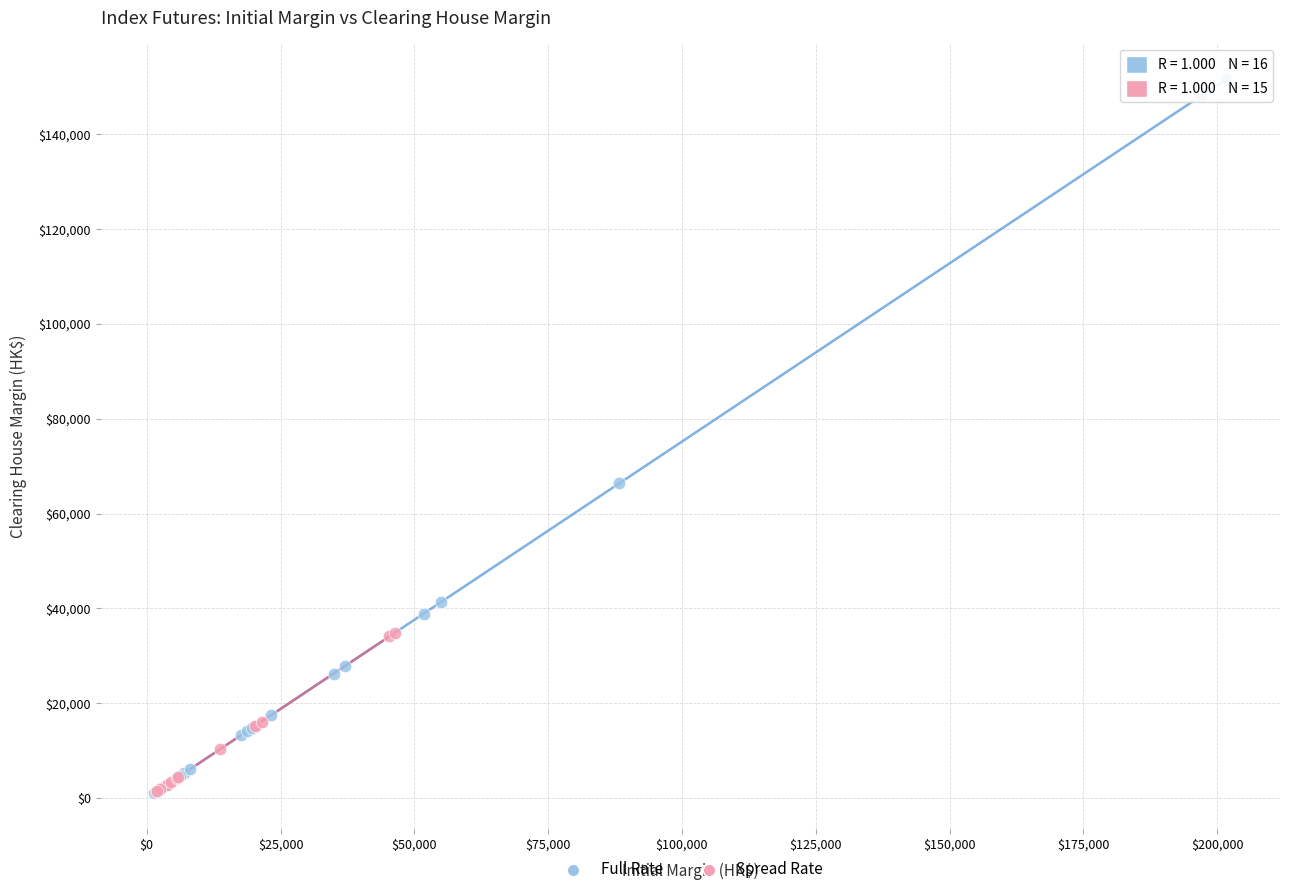

Which series has the widest spread of Y values?

Full Rate